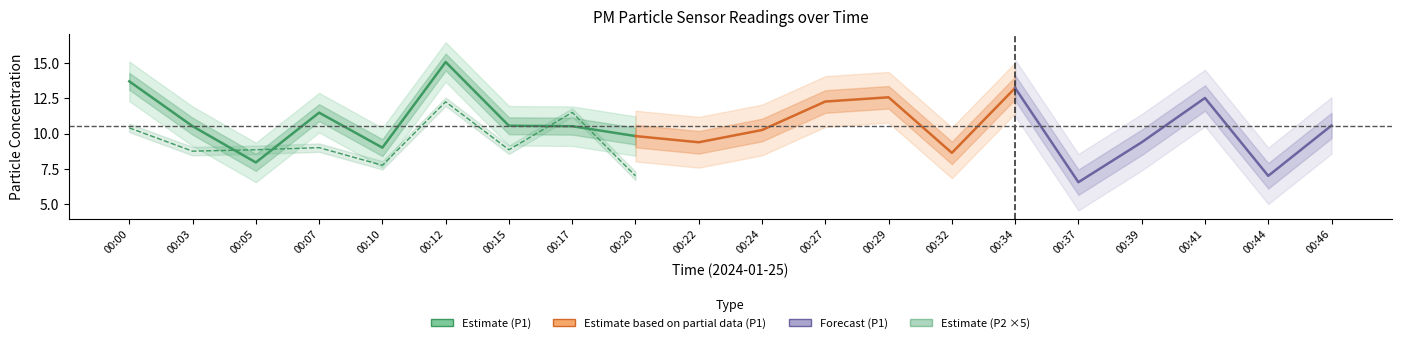

At which label does P2 reach its peak?

00:12